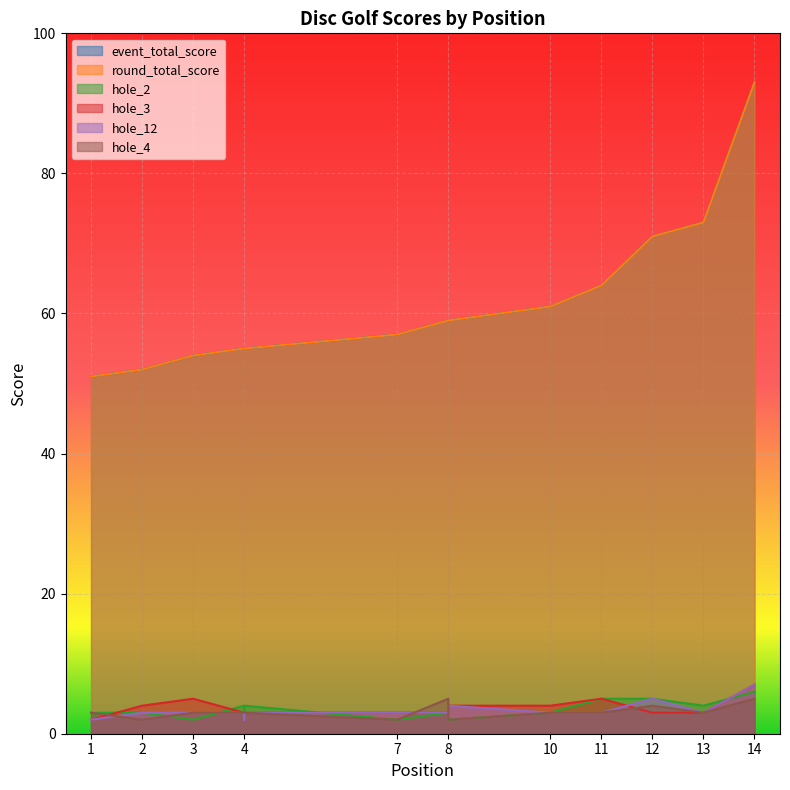

True or false: hole_2 and round_total_score cross at least once.

False